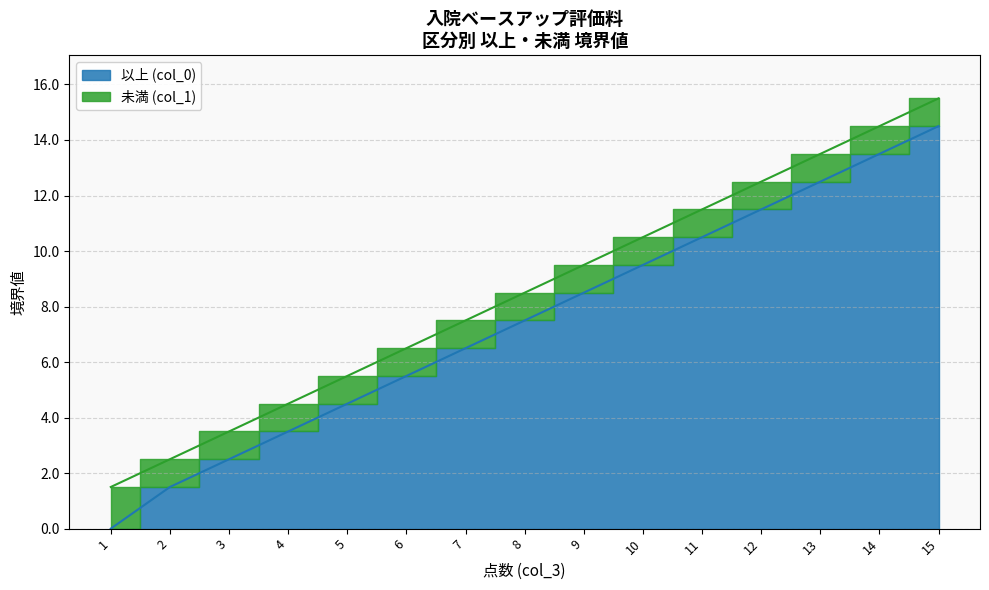

Does the chart have visible grid lines?

Yes